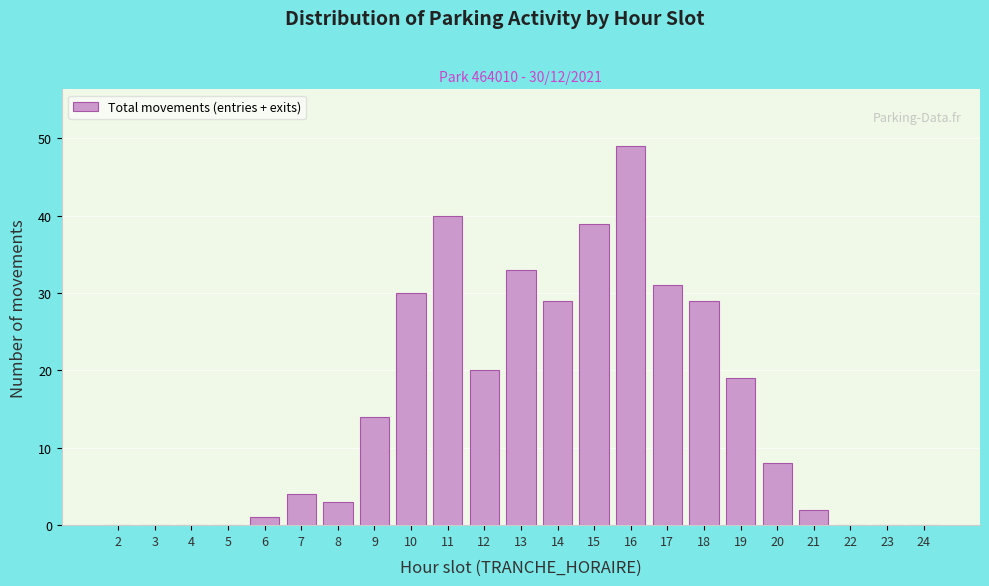

Reading left to right, what are all the values shown in this chart?

2=0	3=0	4=0	5=0	6=1	7=4	8=3	9=14	10=30	11=40	12=20	13=33	14=29	15=39	16=49	17=31	18=29	19=19	20=8	21=2	22=0	23=0	24=0